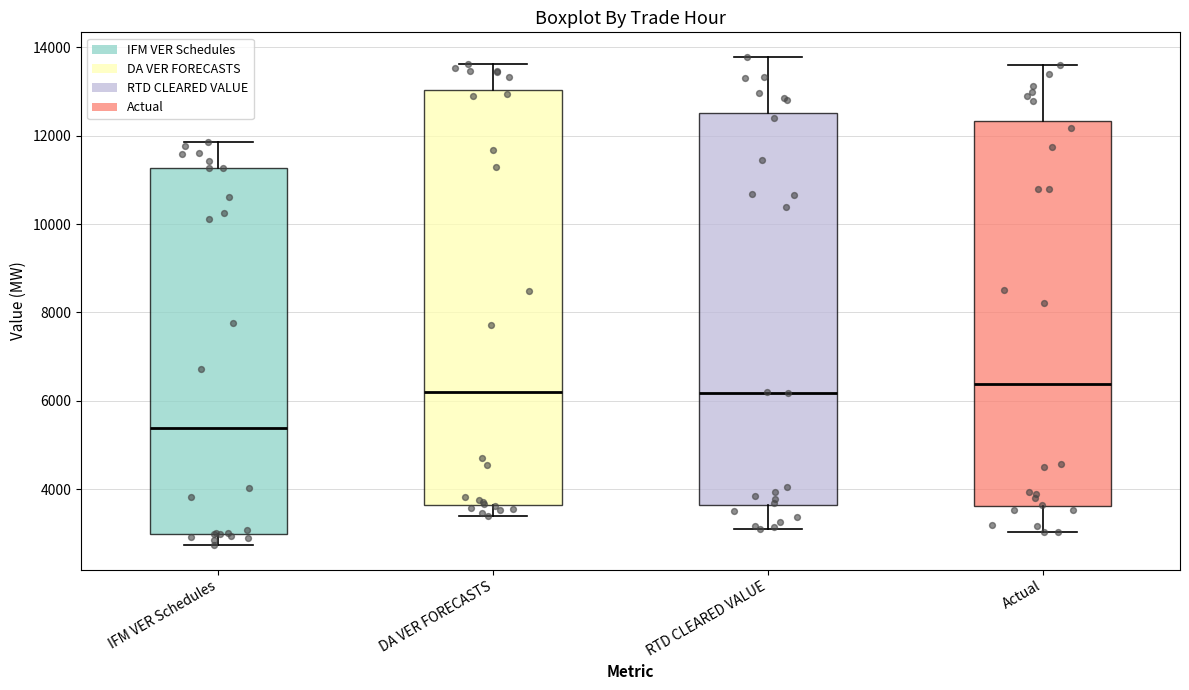

Which box is the tallest, from its lower edge to its upper edge?

DA VER FORECASTS